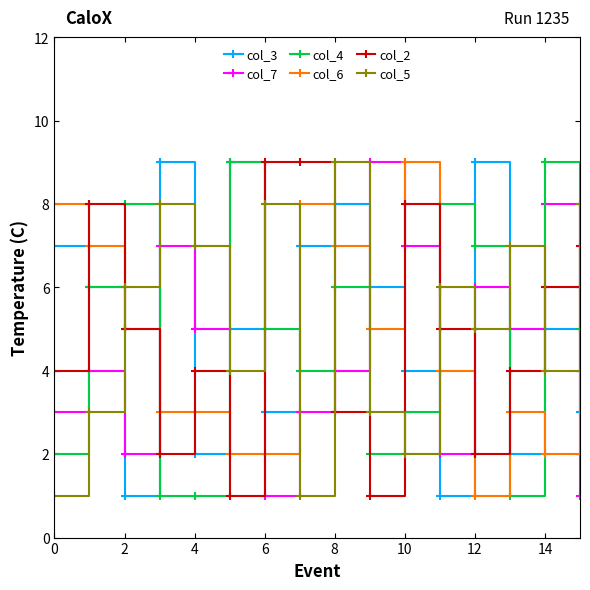

What is the greatest value displayed?

9